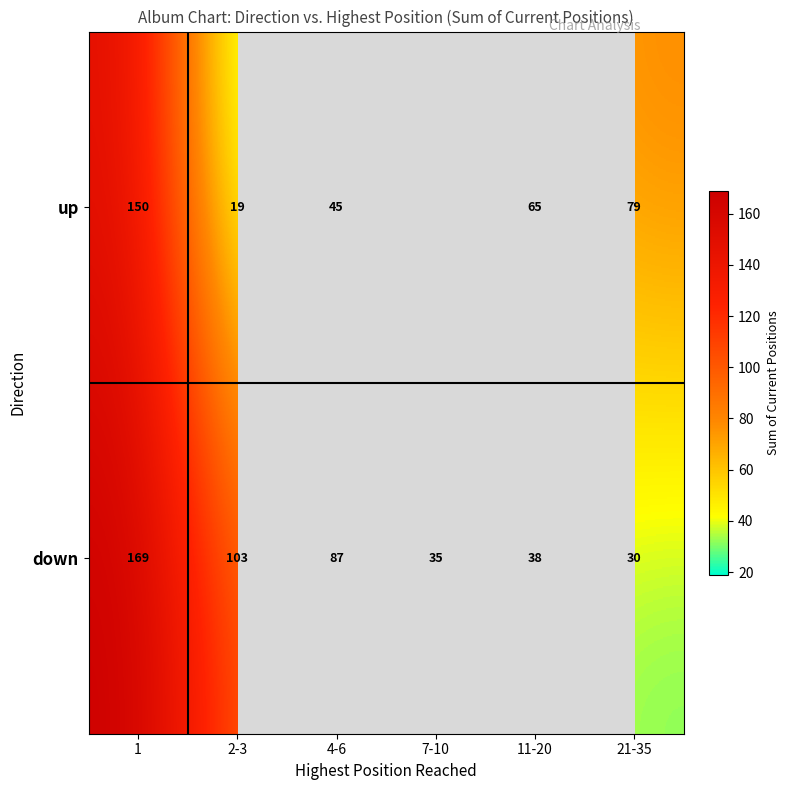

What is the maximum value shown in the chart?

169.0